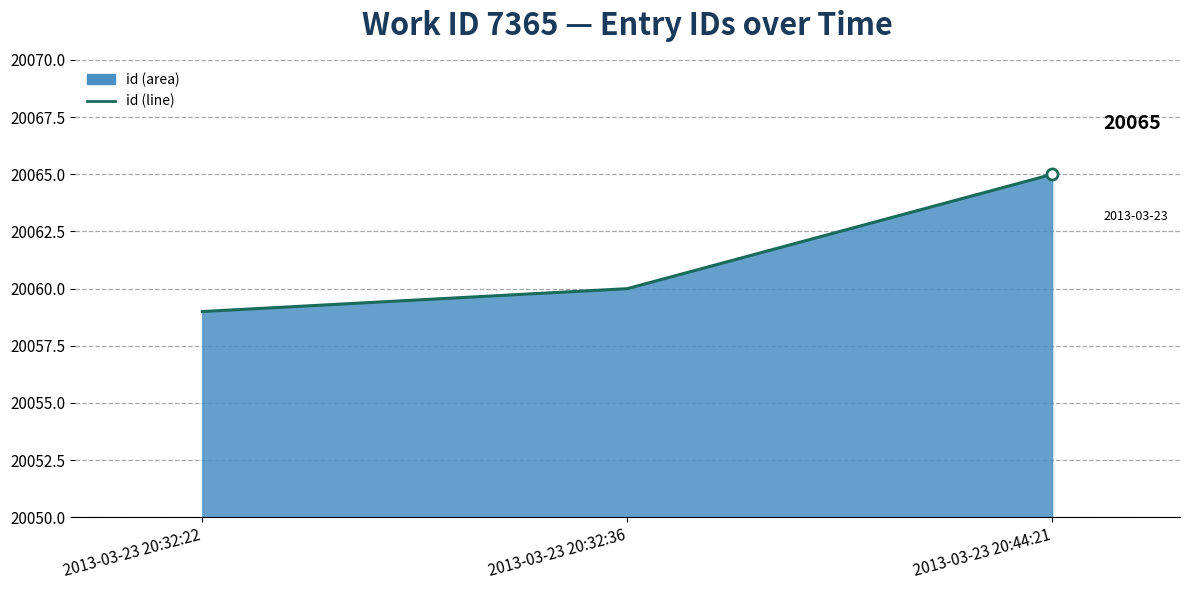

Count the number of data series in this chart.

1